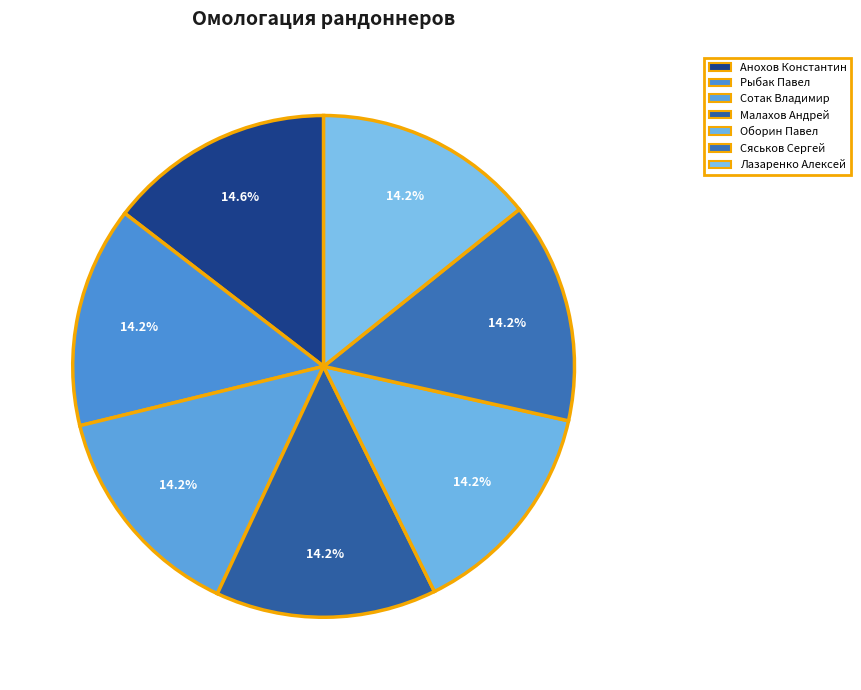

Count the number of slices in the pie.

7